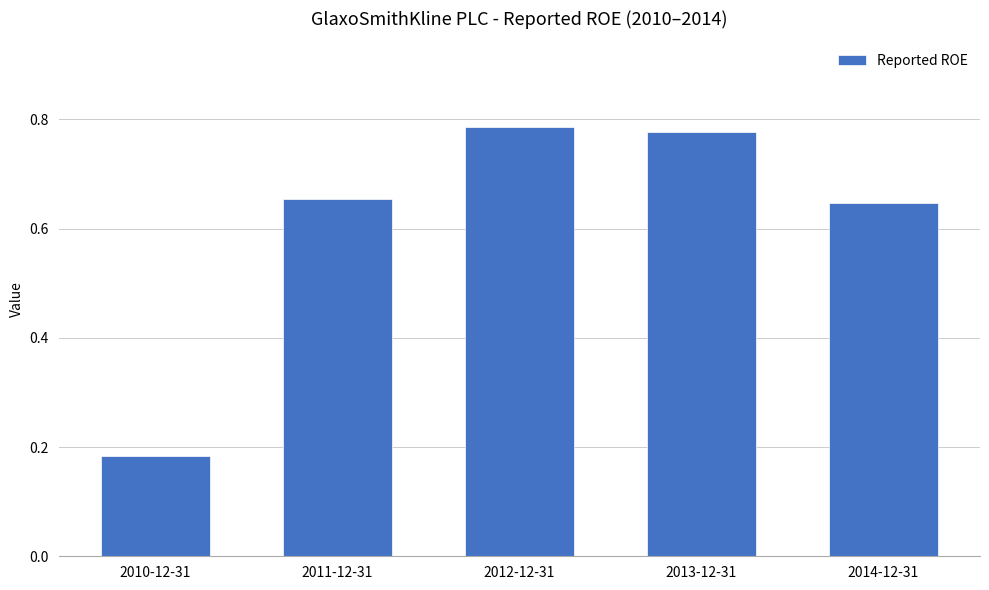

What position from the right is 2010-12-31?

5